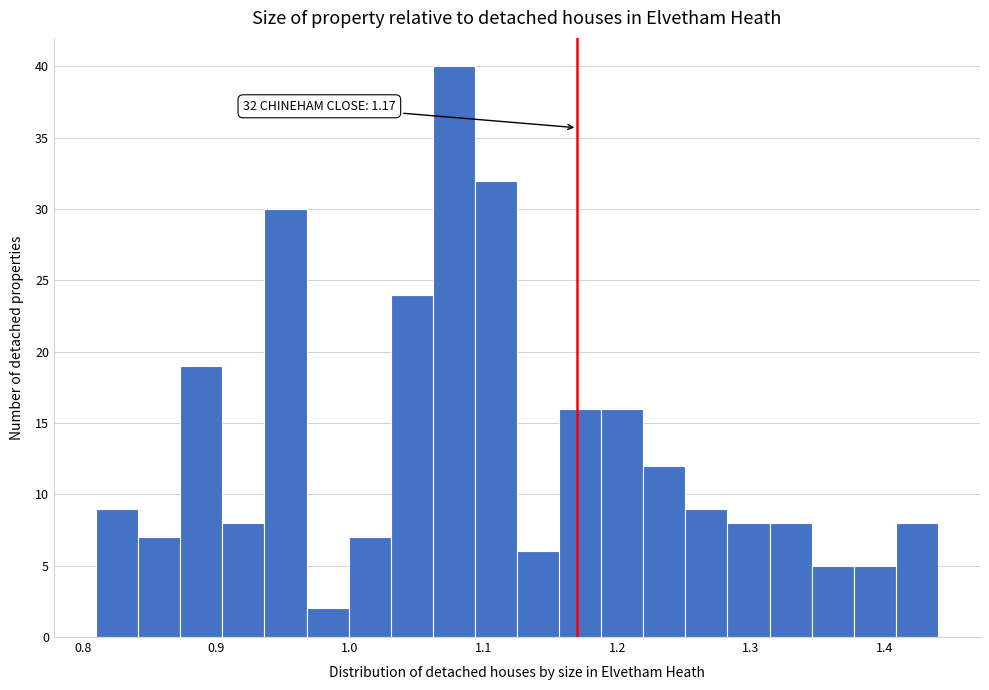

Read against the x-axis, roughly where is the centre of the tallest bar?

1.08